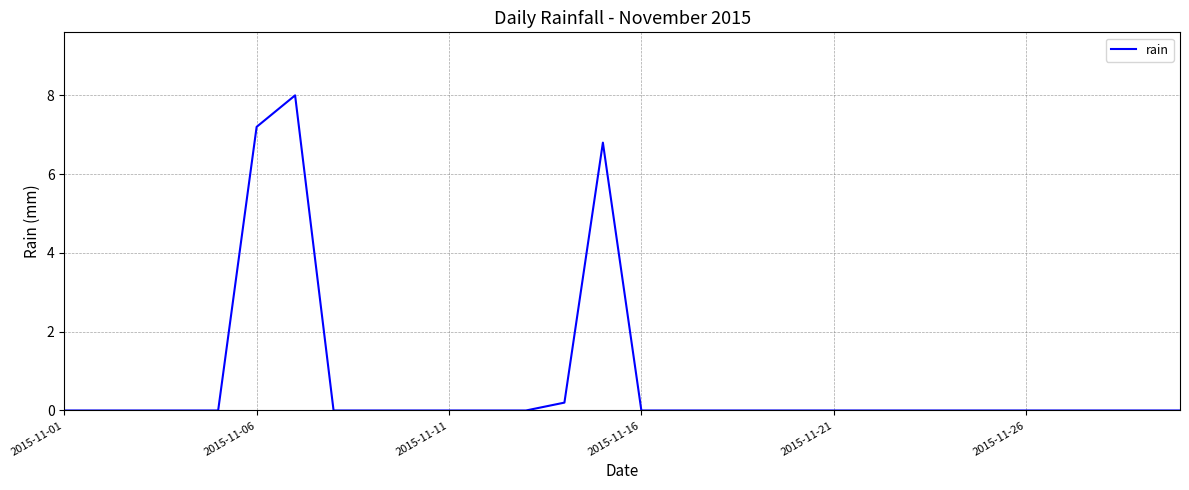

What is the difference between the maximum and minimum values?

8.0